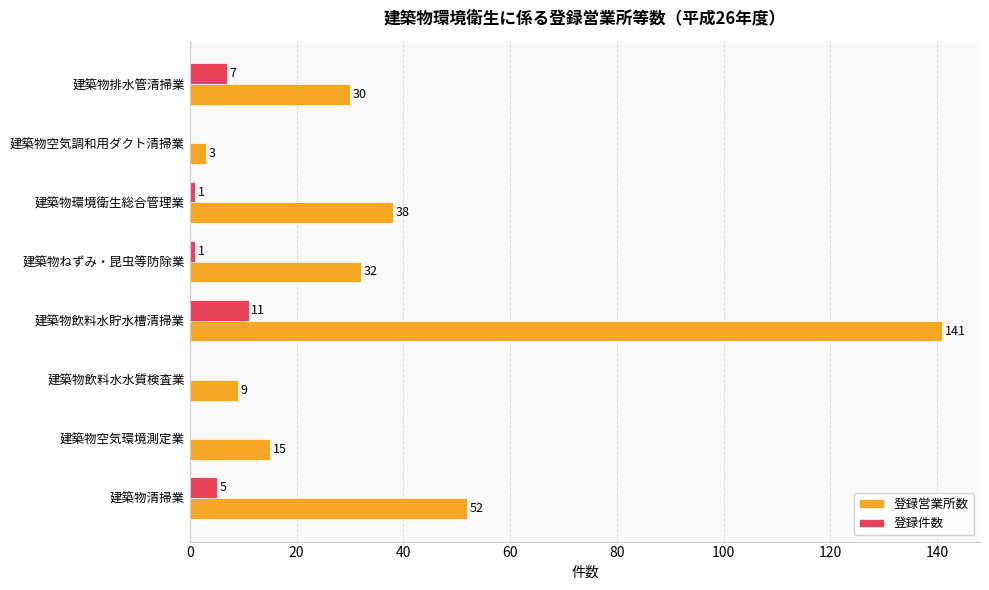

What is the total value across all series at 建築物空気環境測定業?

15